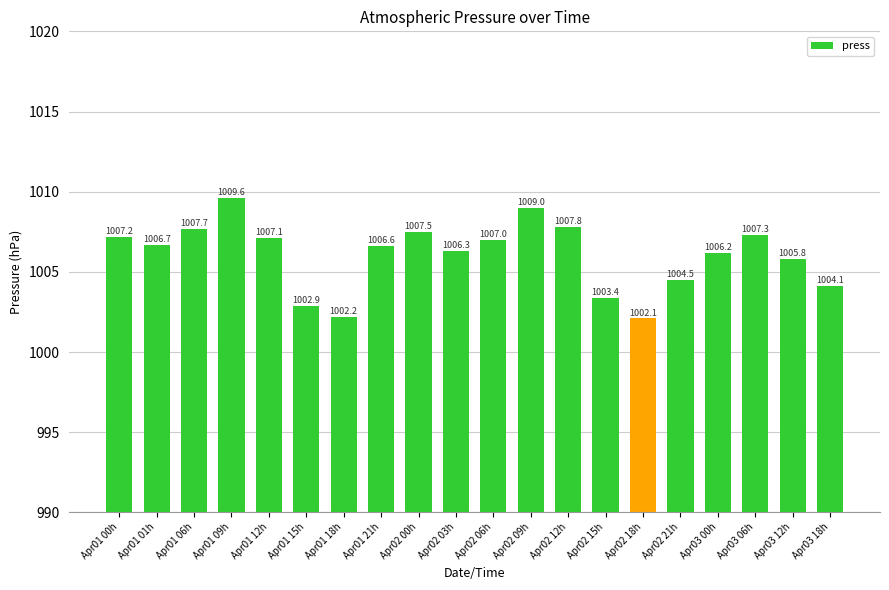

What is the ratio of the value at Apr01 21h to the value at Apr02 09h?

1.0